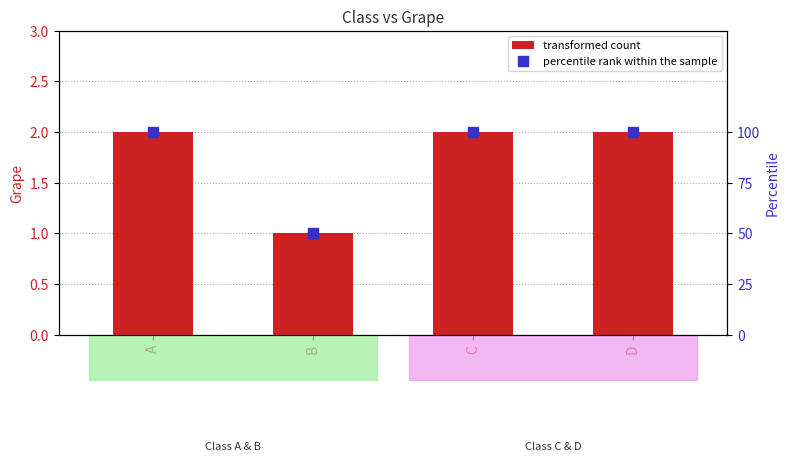

At how many categories does at least one series exceed 48?

4